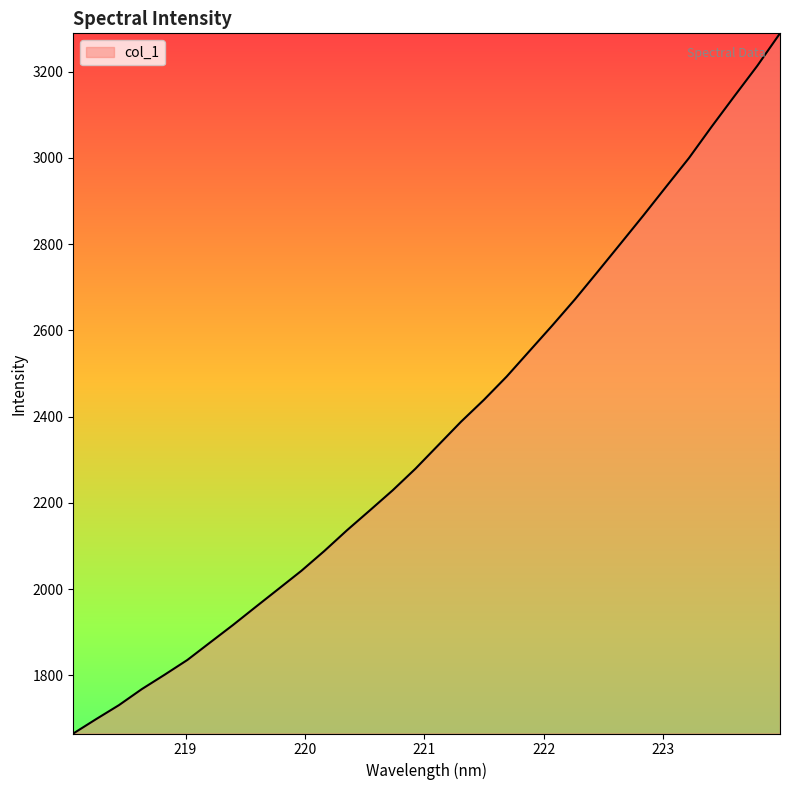

What is the maximum value shown in the chart?

3288.5